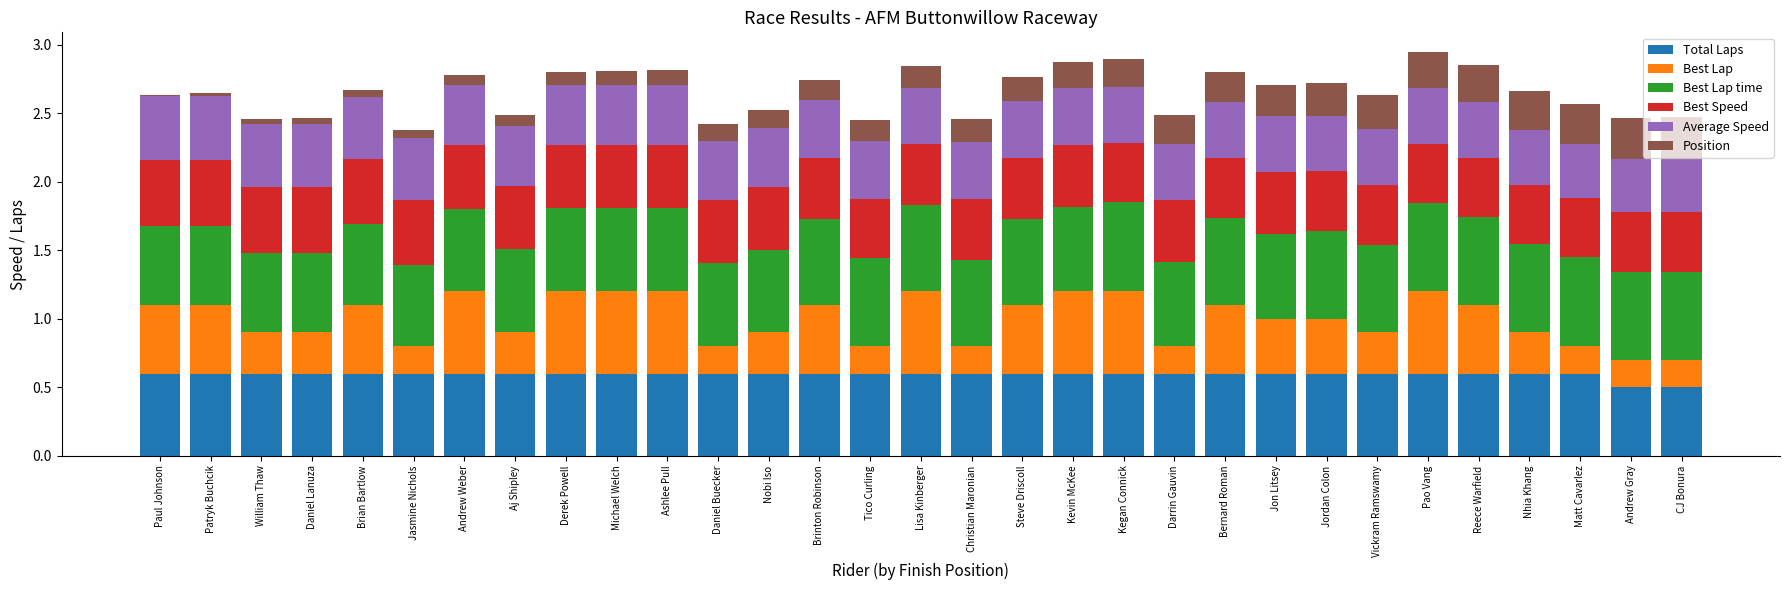

What is the sum of all Total Laps values?

18.4